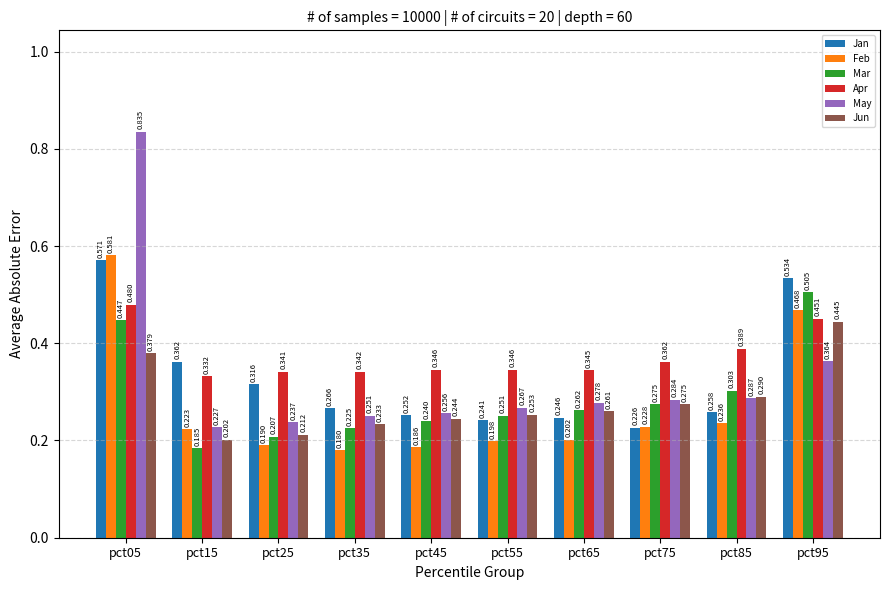

The May series shows 0.4 at pct85. True or false?

False